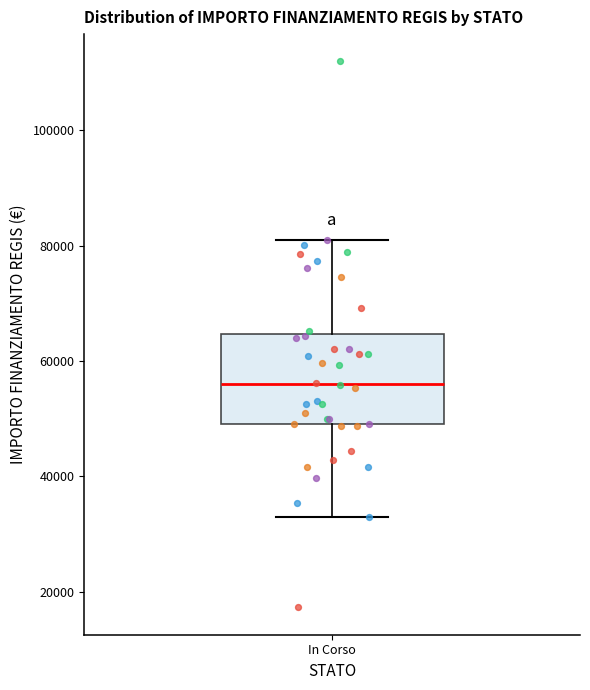

Where is the upper edge of the box for In Corso on the y-axis? The values are not printed on the chart, so give them approximately, as read against the axis.

64000